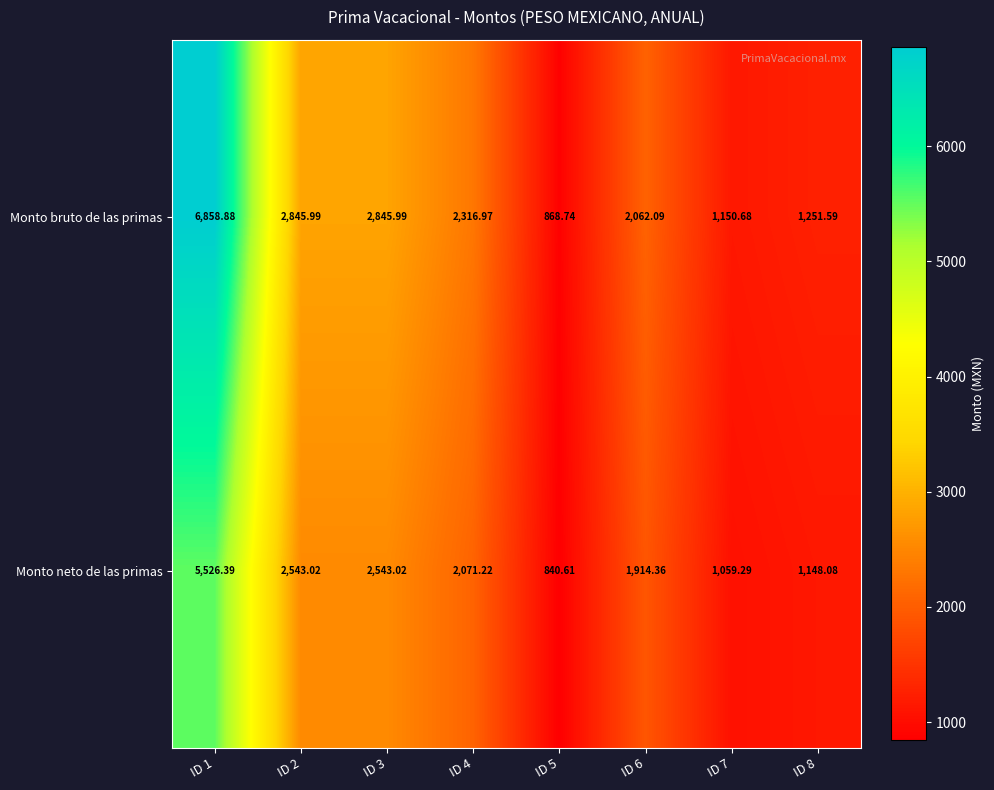

Which series changed the most between ID 2 and ID 5?

Monto bruto de las primas